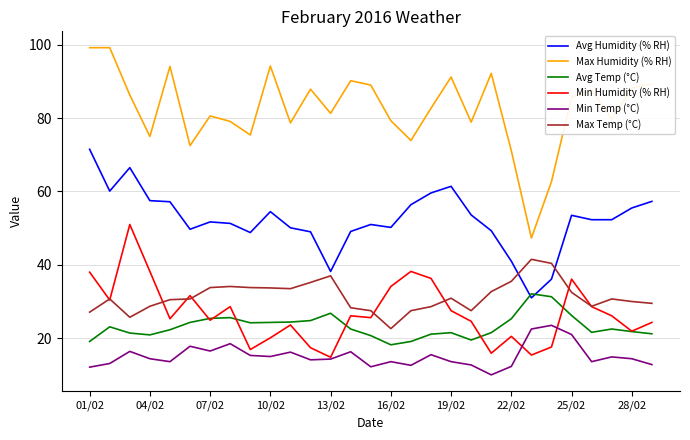

What is the highest value of the Avg Temp (°C) series?

32.1